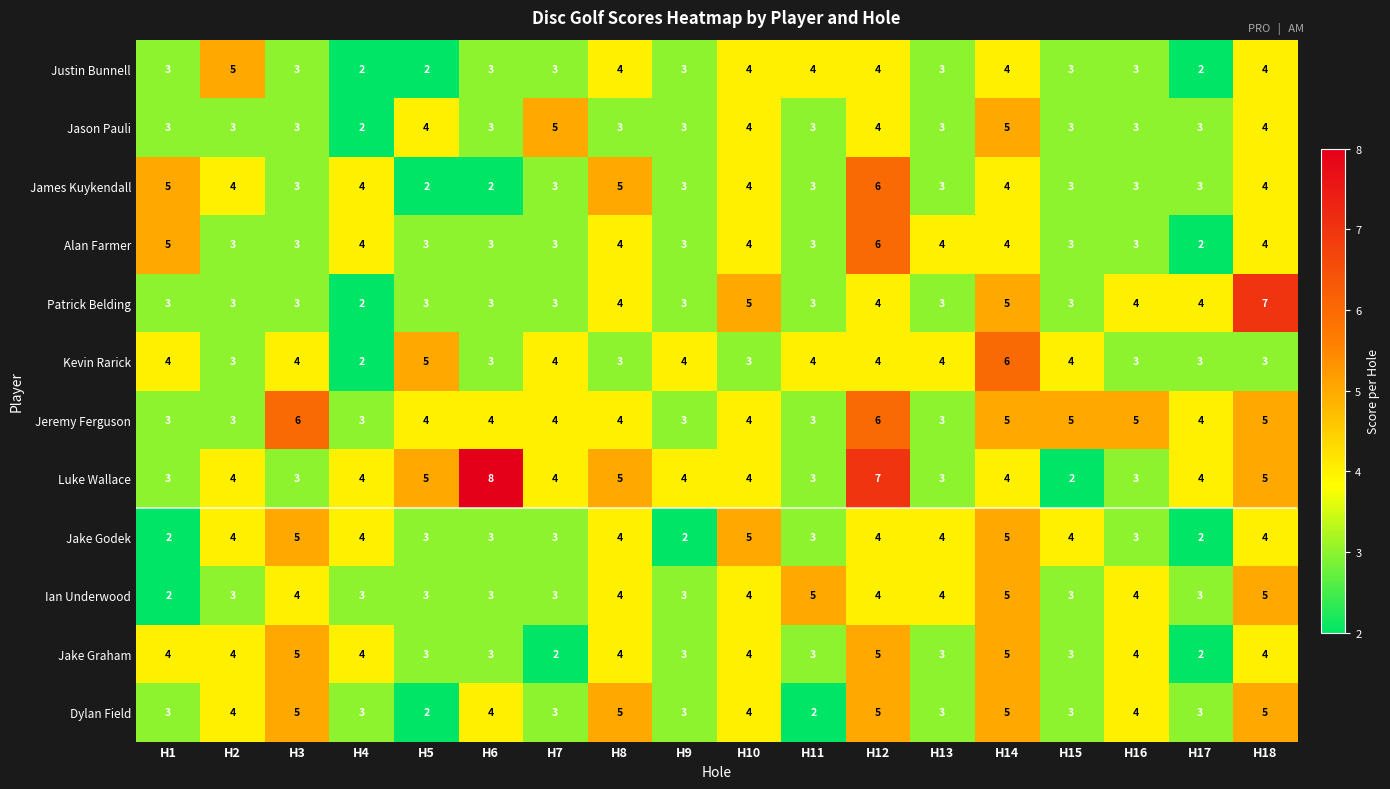

What is the difference between the maximum and minimum values in the Jason Pauli series?

3